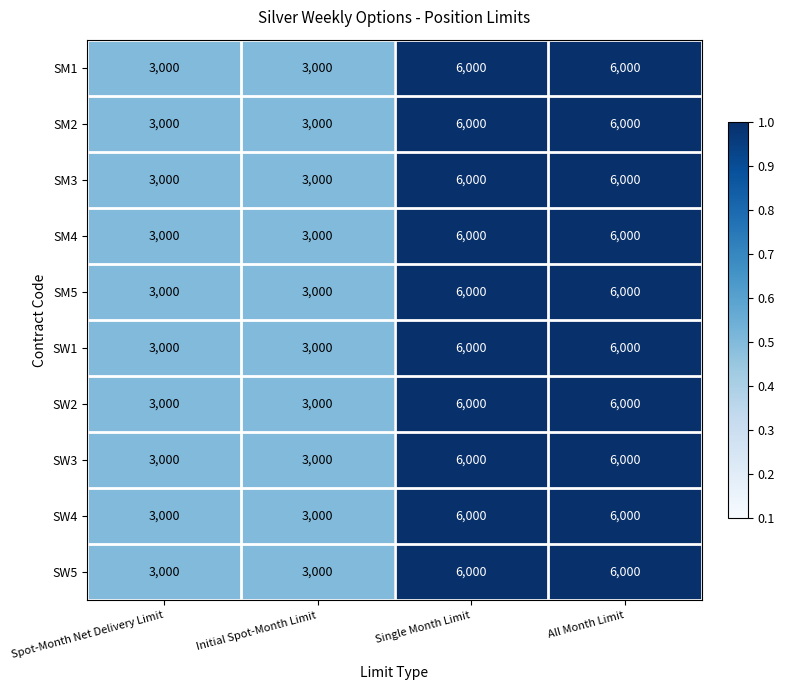

What is the greatest value displayed?

6000